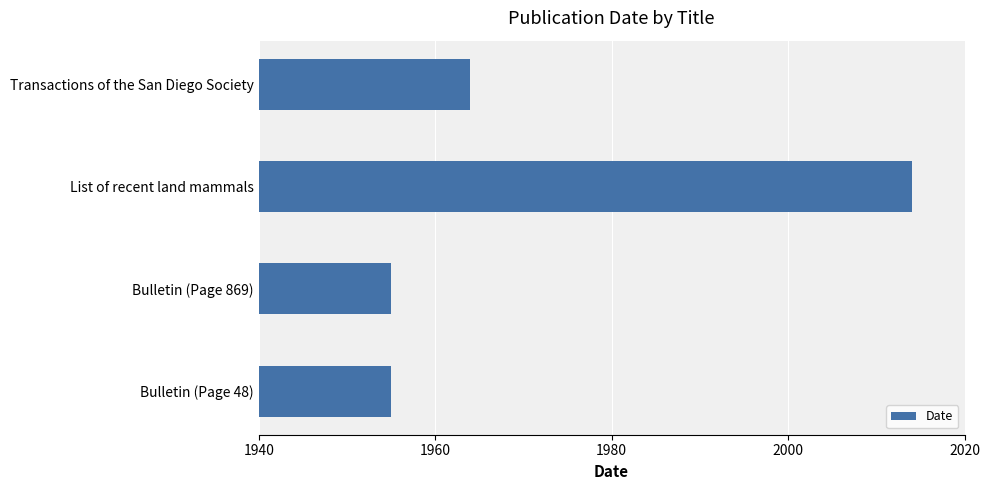

True or false: the data shows 2842 at Bulletin (Page 48).

False